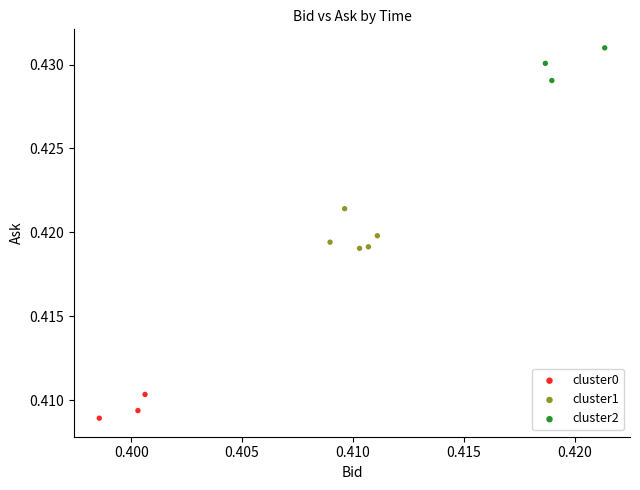

Which series contains the lowest Y value?

cluster0